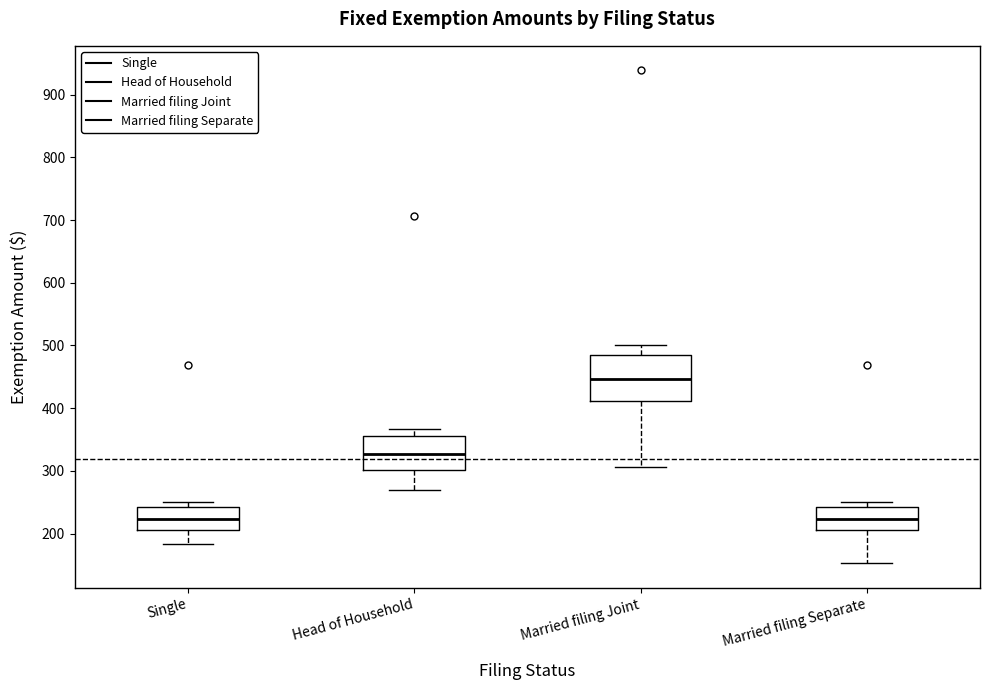

Reading left to right, transcribe this box plot: for each box, give where its median line is, the range the box spans, and where its two whiskers end, as read against the y-axis. The values are not printed on the chart, so give them approximately, as read against the axis.

Single: median 220, box 210 to 240, whiskers 180 to 250
Head of Household: median 330, box 300 to 360, whiskers 270 to 370
Married filing Joint: median 450, box 410 to 480, whiskers 310 to 500
Married filing Separate: median 220, box 210 to 240, whiskers 150 to 250